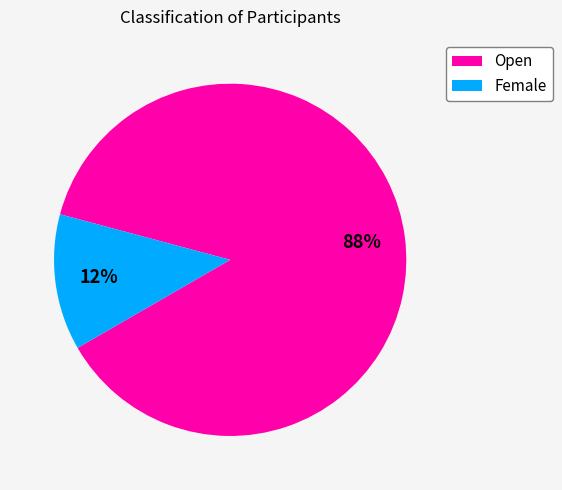

Rank the categories by value from highest to lowest.

Open, Female